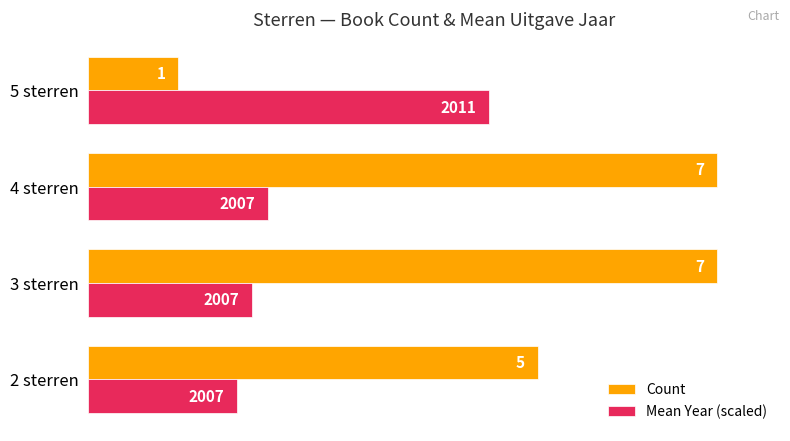

Rank the series by their maximum value, from highest to lowest.

Count, Mean Year (scaled)